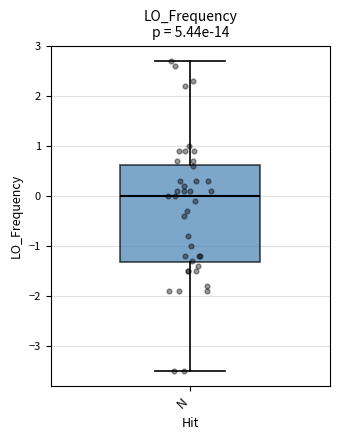

Transcribe this box plot: give where the median line is, the range the box spans, and where the two whiskers end, as read against the y-axis. The values are not printed on the chart, so give them approximately, as read against the axis.

median 0.0, box -1.3 to 0.6, whiskers -3.5 to 2.7